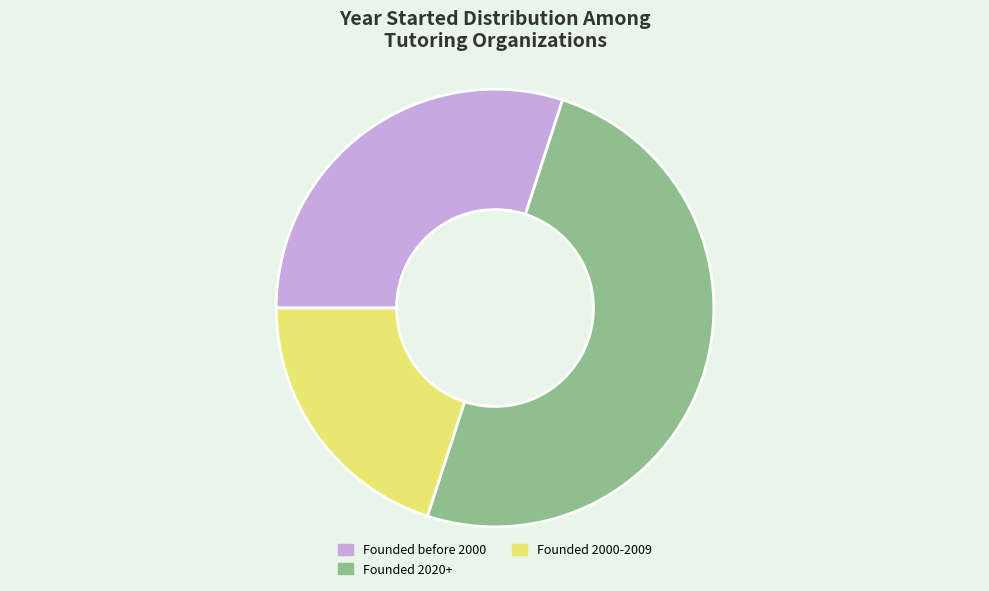

Is it true that Founded 2000-2009 is 30% of the pie?

False